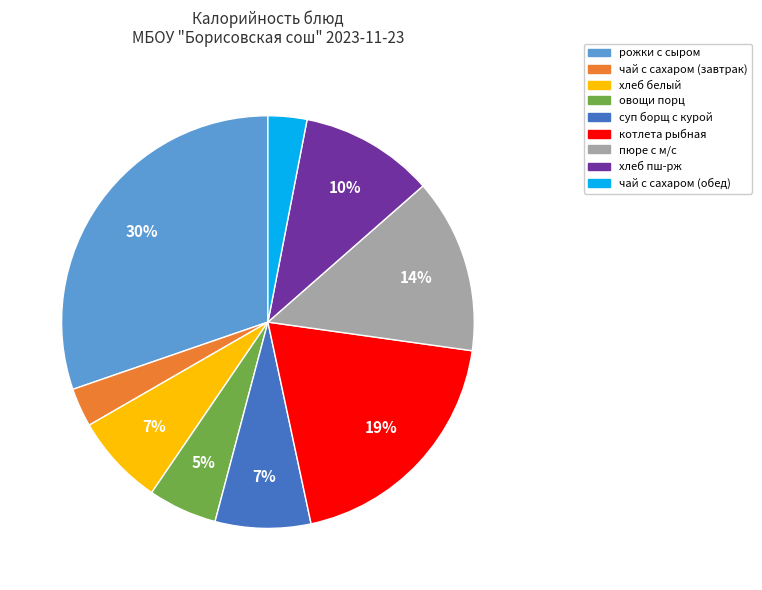

What is the largest slice in the pie chart?

рожки с сыром